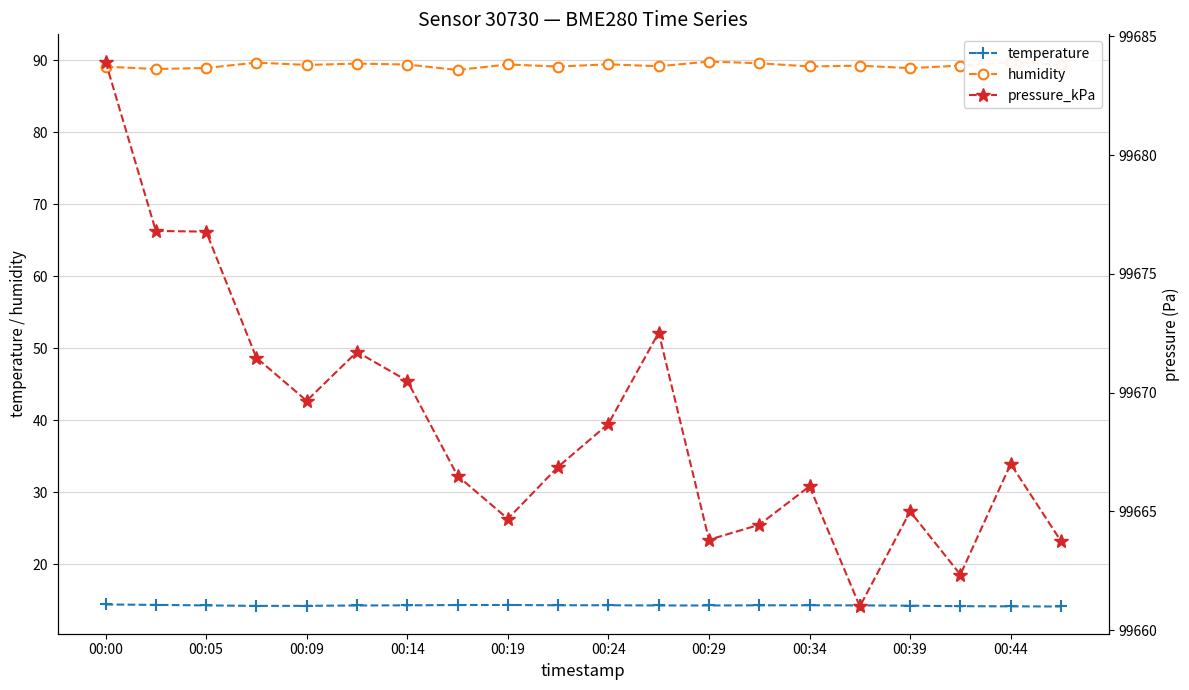

Which series has the widest spread of values?

pressure_kPa